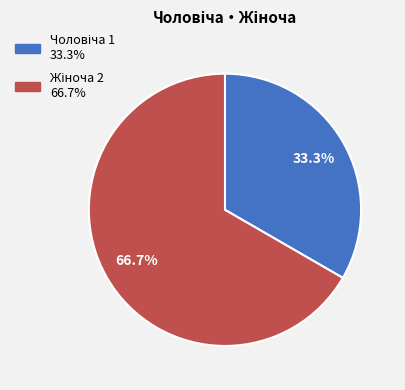

Does any single category account for the majority?

Yes